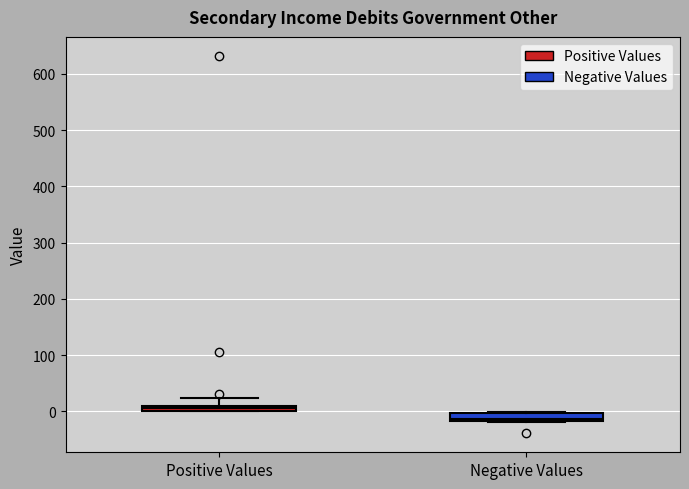

Where is the lower edge of the box for Negative Values on the y-axis? The values are not printed on the chart, so give them approximately, as read against the axis.

-20